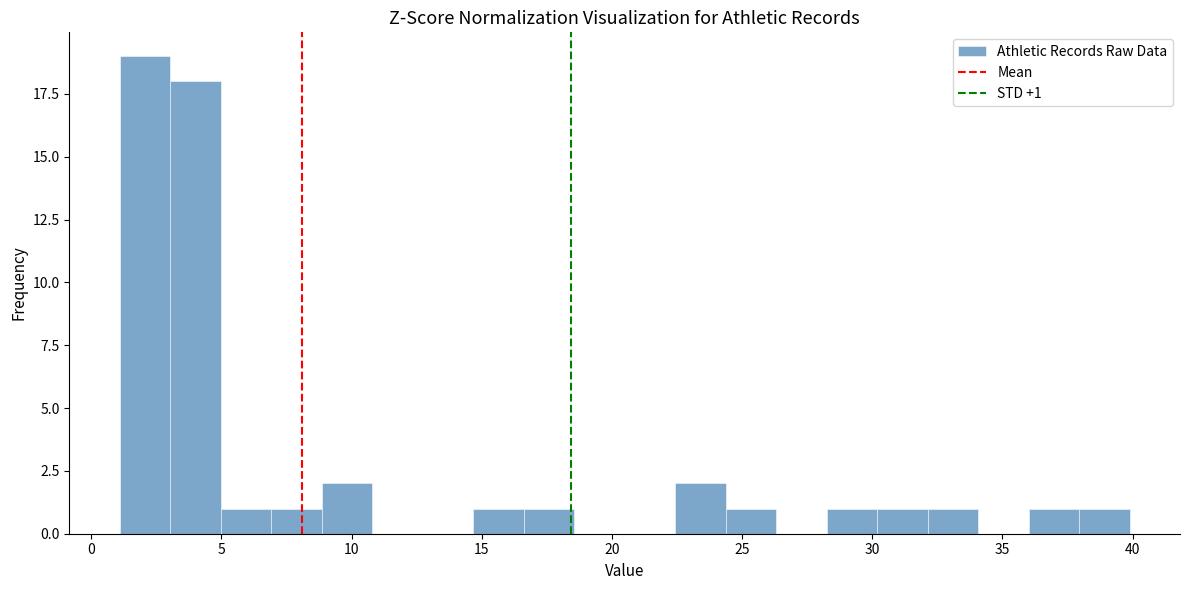

Read against the x-axis, roughly where is the centre of the tallest bar?

2.0